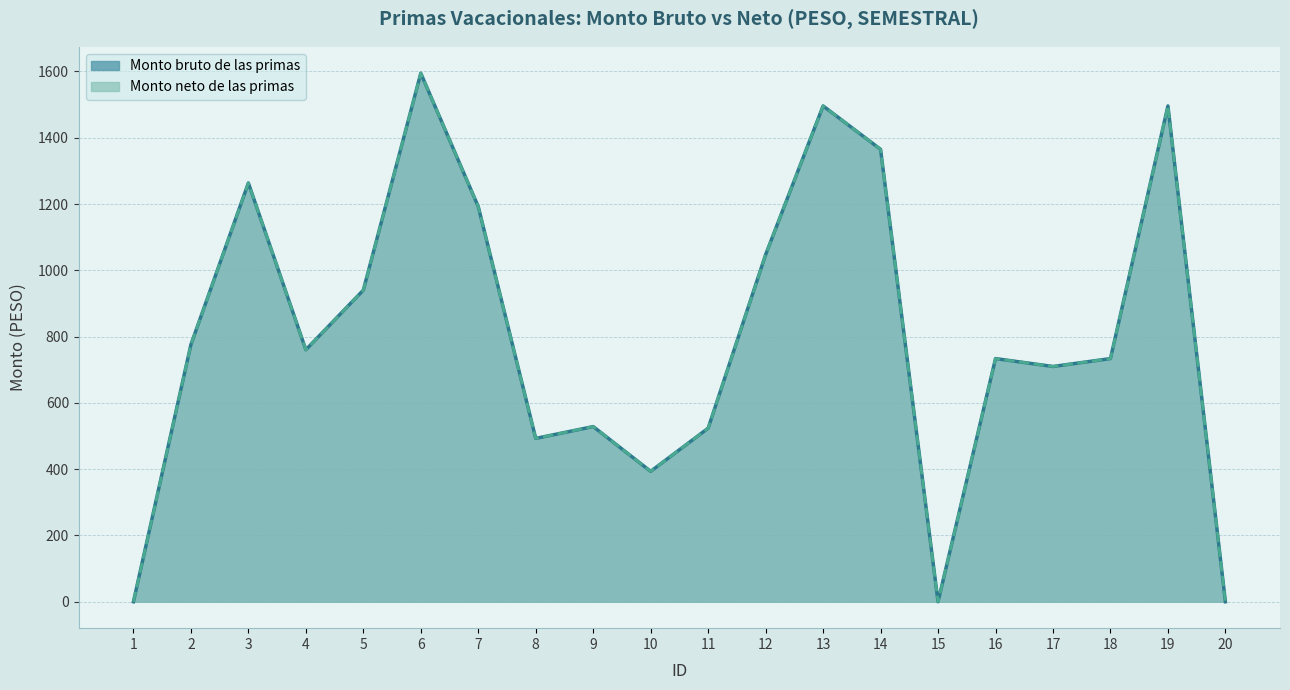

True or false: Monto neto de las primas and Monto bruto de las primas cross at least once.

False